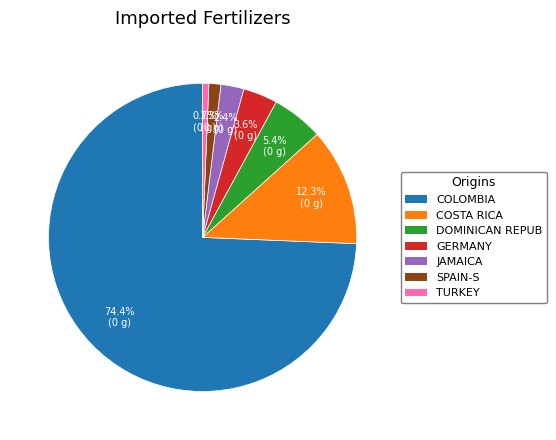

Is there a majority slice in this chart?

Yes